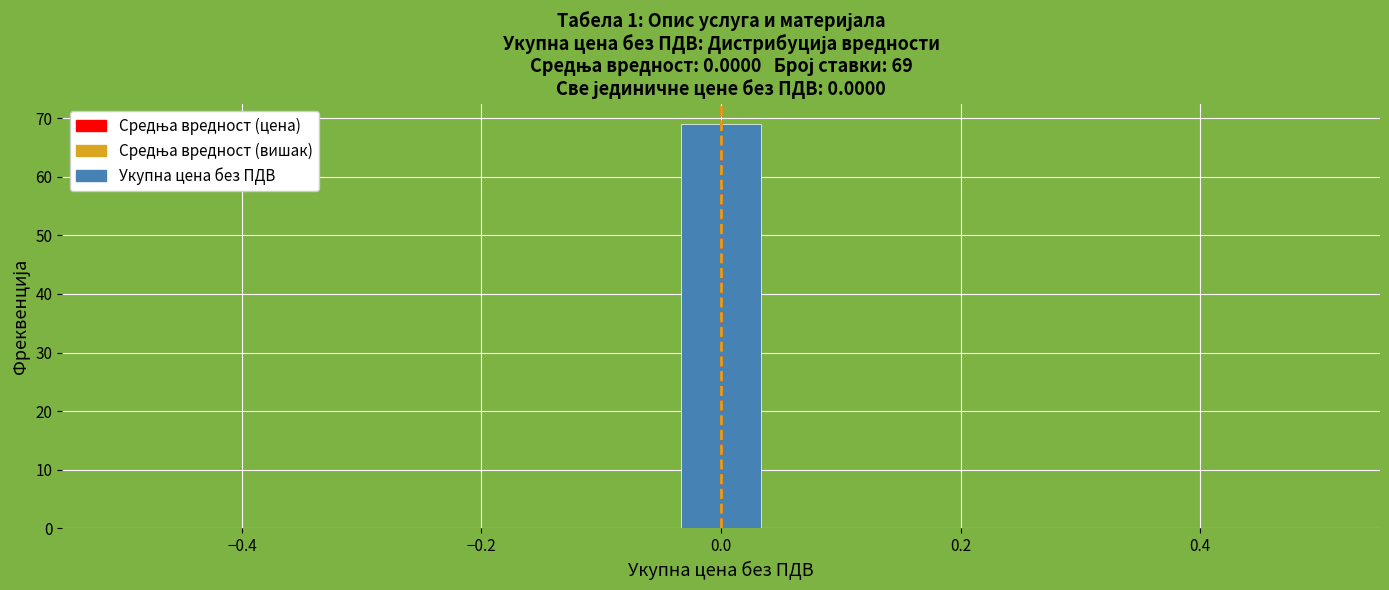

Around what value on the x-axis is the tallest bar? Give the approximate position of its centre, as read against the axis.

0.00